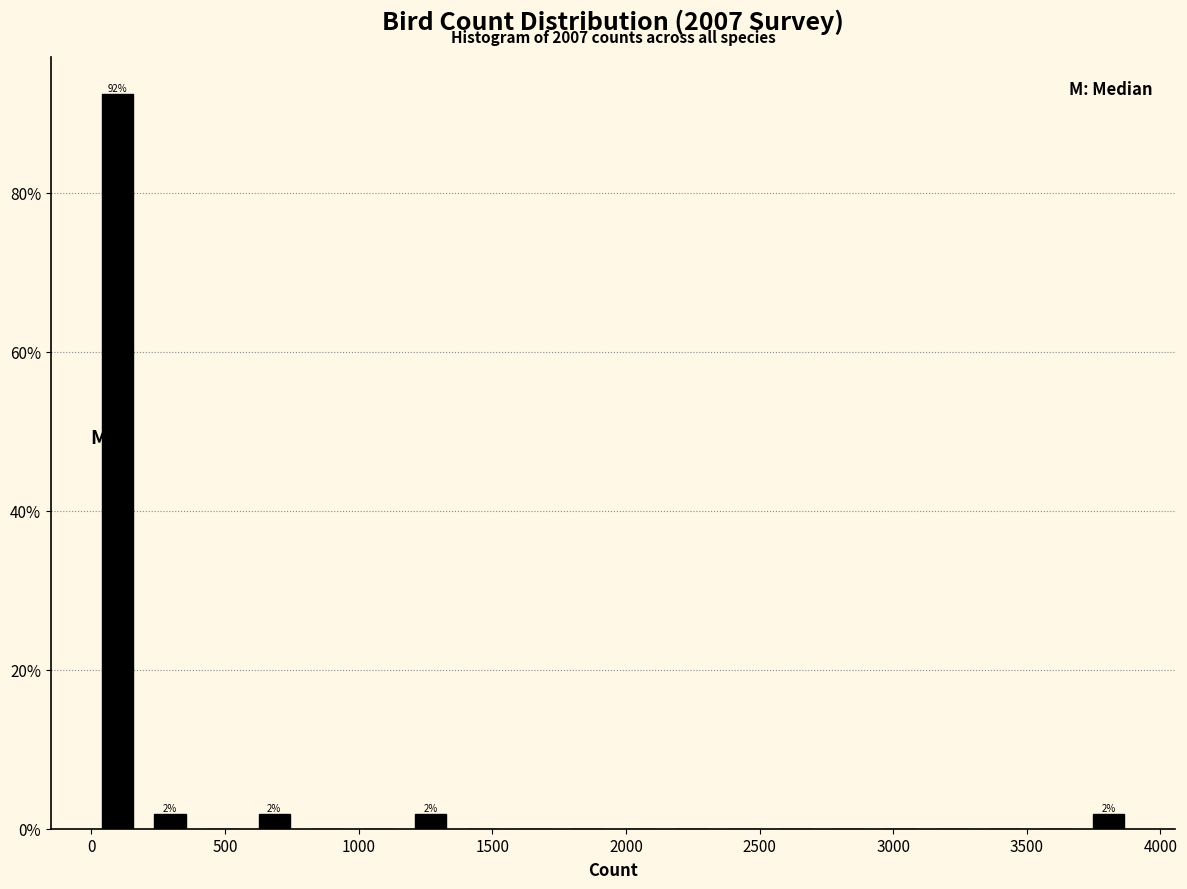

Read against the x-axis, roughly where is the centre of the tallest bar?

100